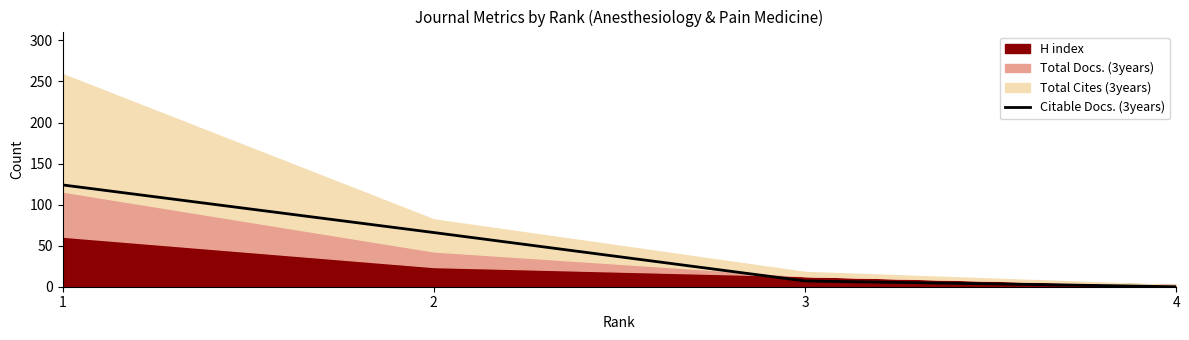

True or false: Citable Docs. (3years) has more than 0 points higher than both neighbors.

False